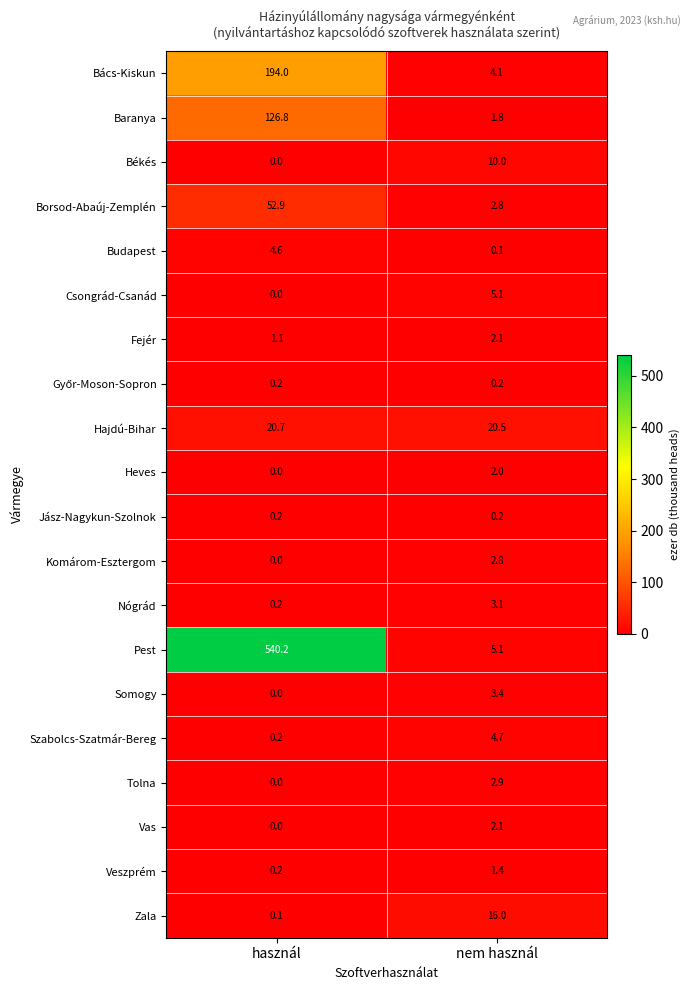

The Békés series shows -6.1 at használ. True or false?

False